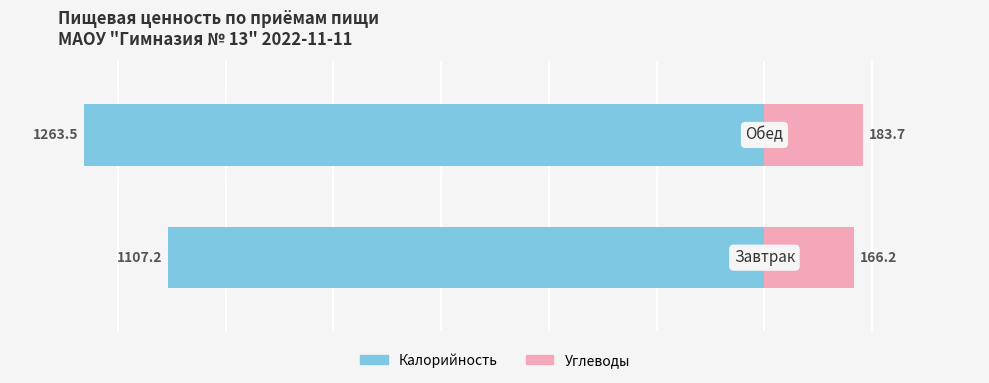

Does the chart contain any negative values?

Yes